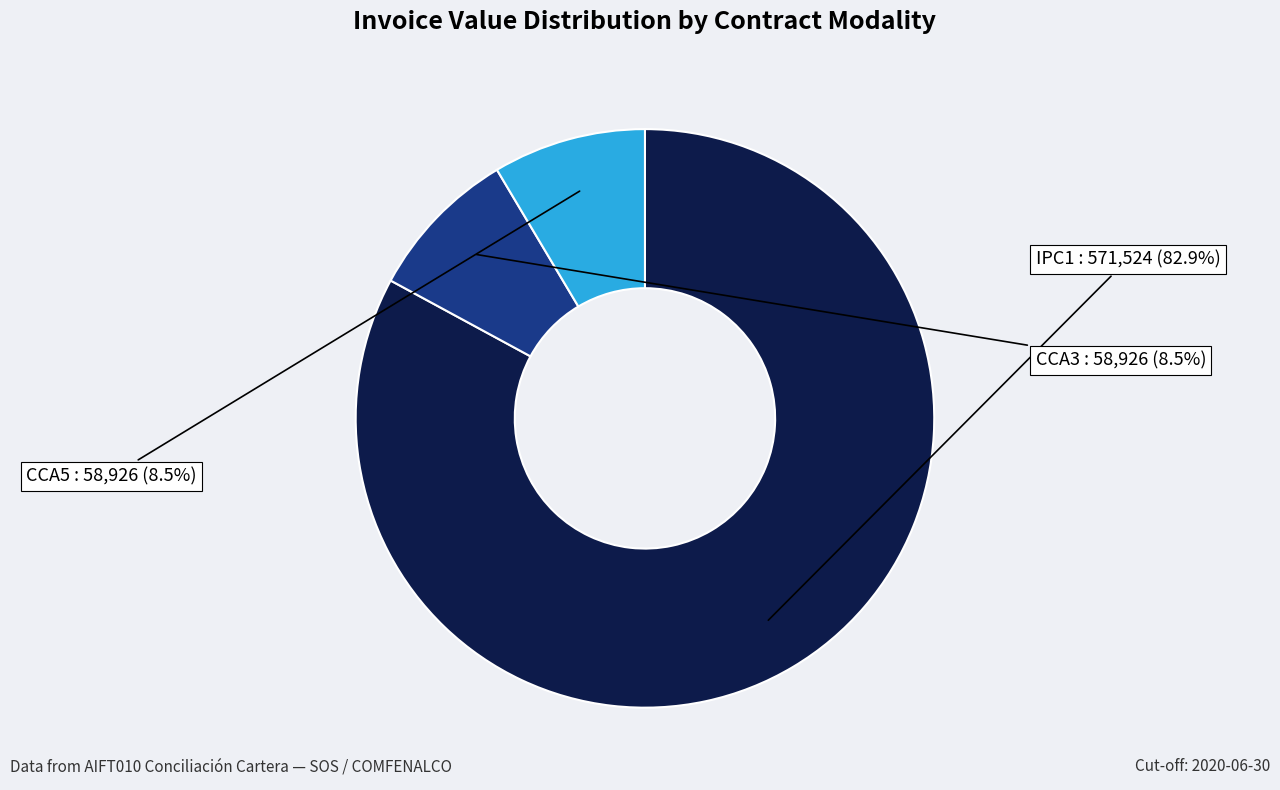

Which slice is the largest?

IPC1